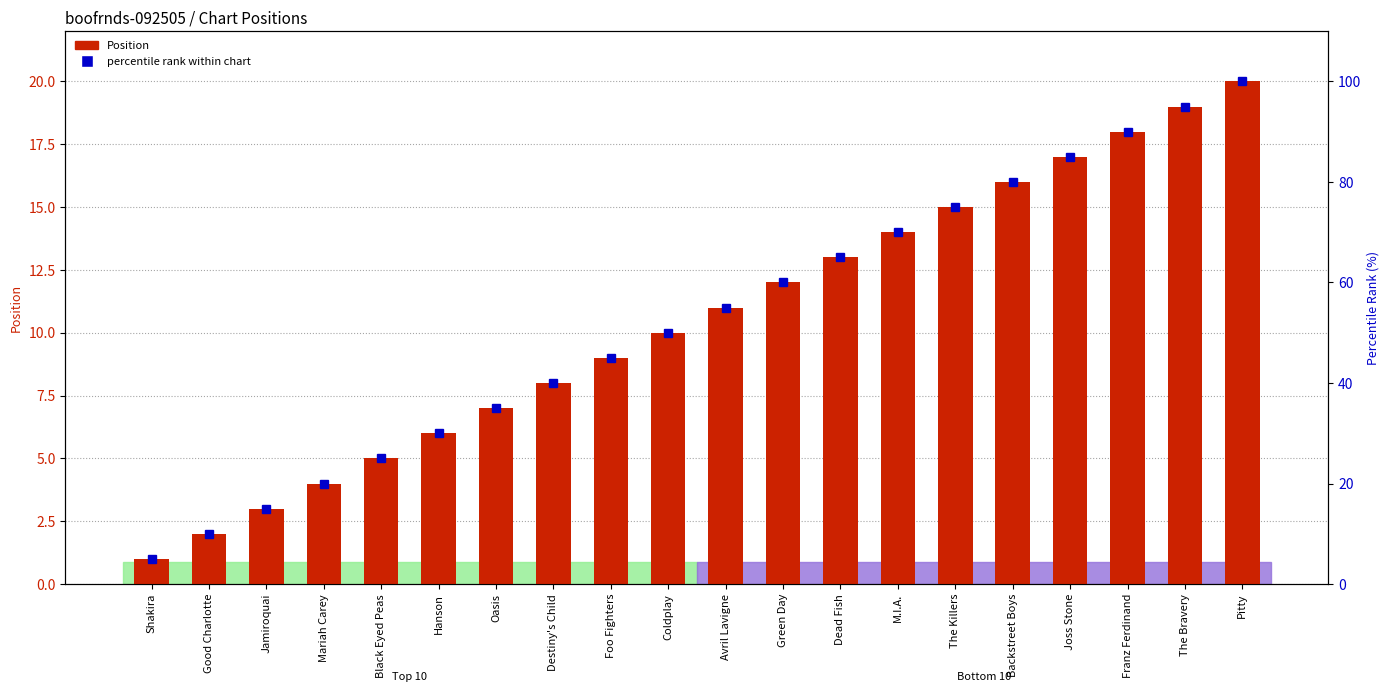

What is the maximum value for Position?

20